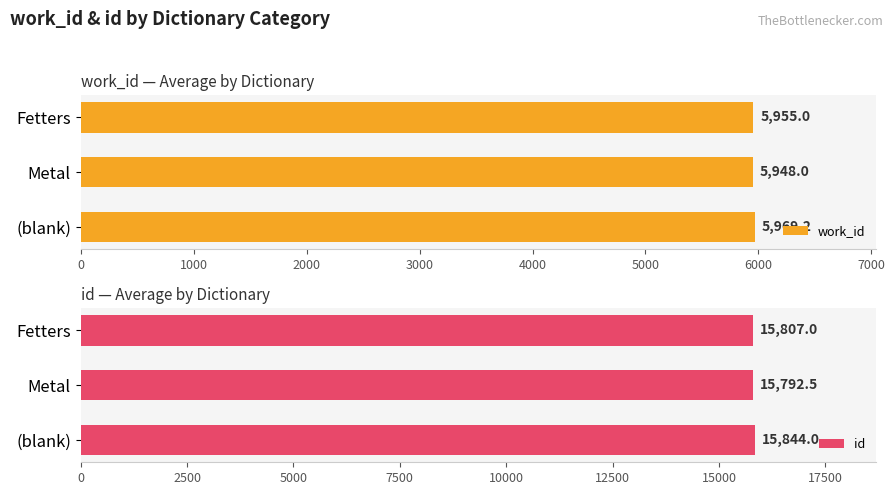

Reading left to right, what are all the values shown in this chart?

work_id: 5969.2	5948.0	5955.0
id: 15844.0	15792.5	15807.0